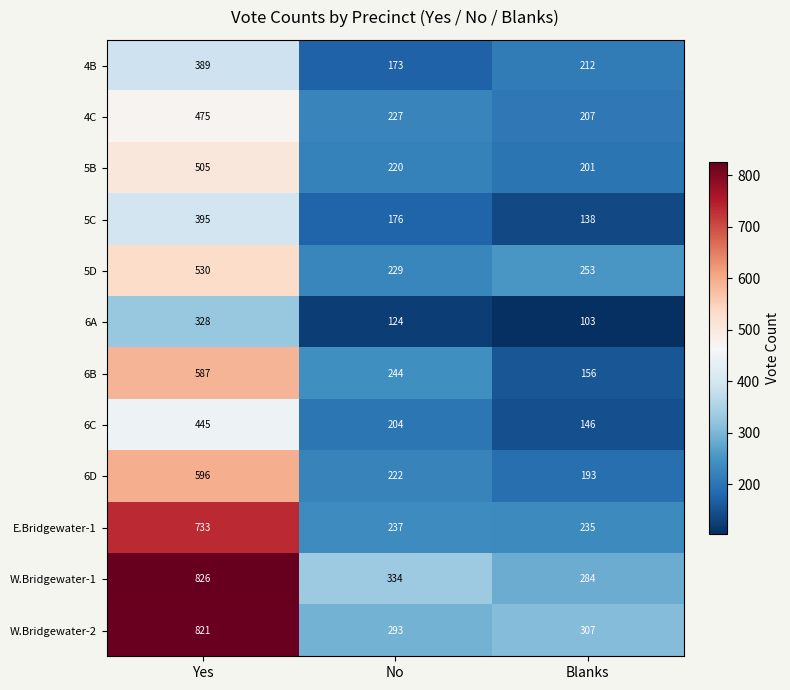

What is the sum of the 4B values at Yes and Blanks?

601